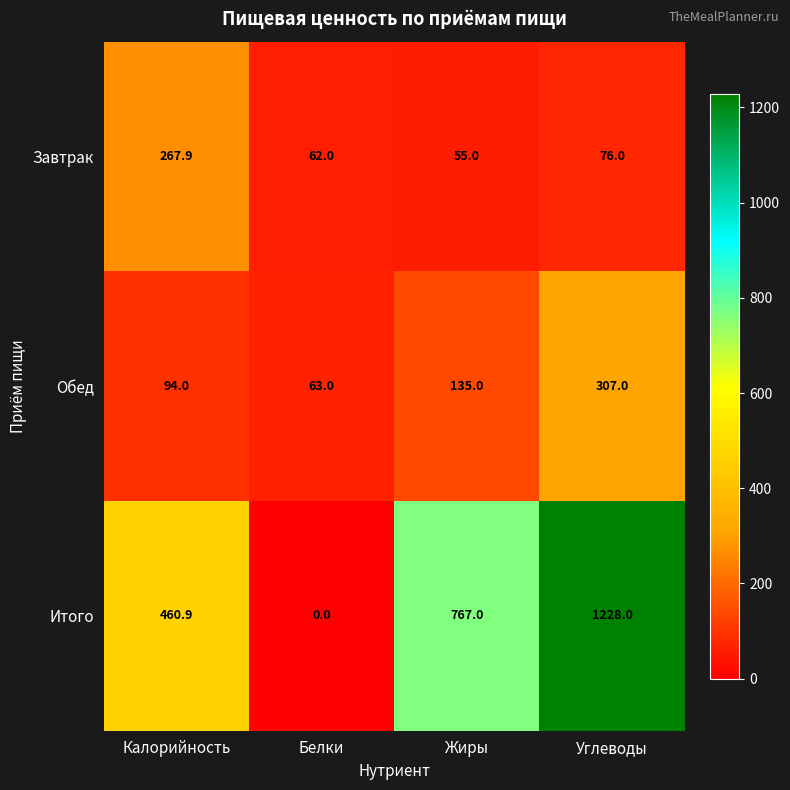

Which label corresponds to the largest value in the chart?

Углеводы